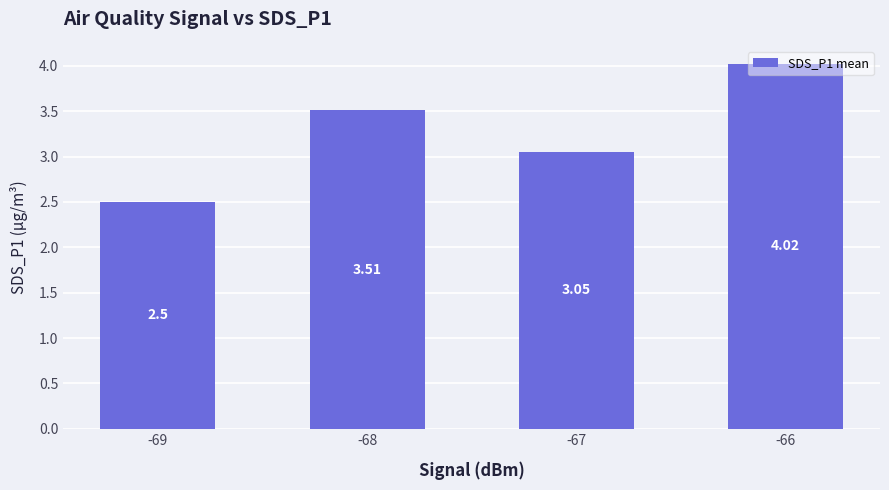

Which category has the lowest value across all series?

-69